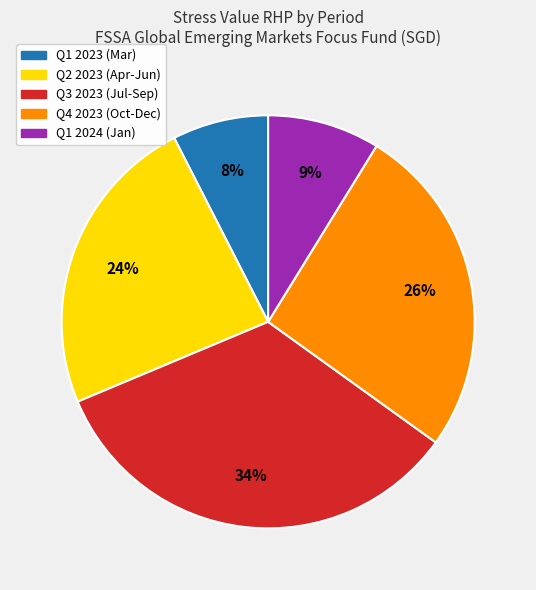

To the nearest percent, what is the difference between the largest and smallest slice percentages?

26%